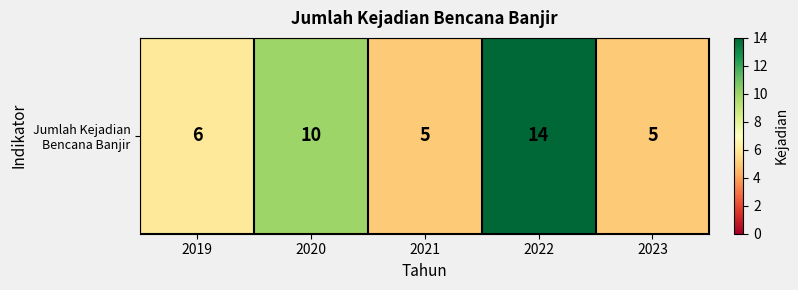

How many data points does each series have?

5